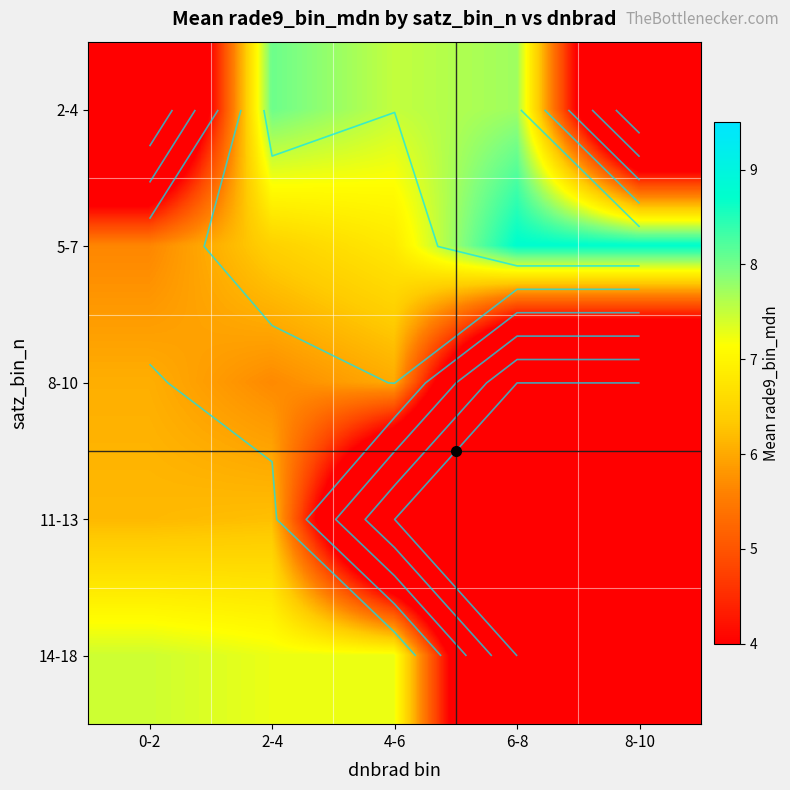

What is the total value across all series at 0-2?

25.3